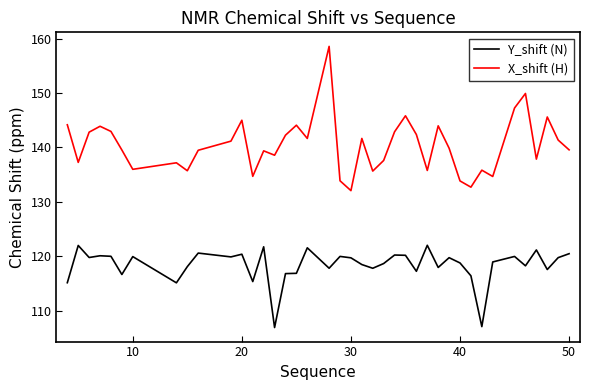

Which series has the widest spread of values?

X_shift (H)